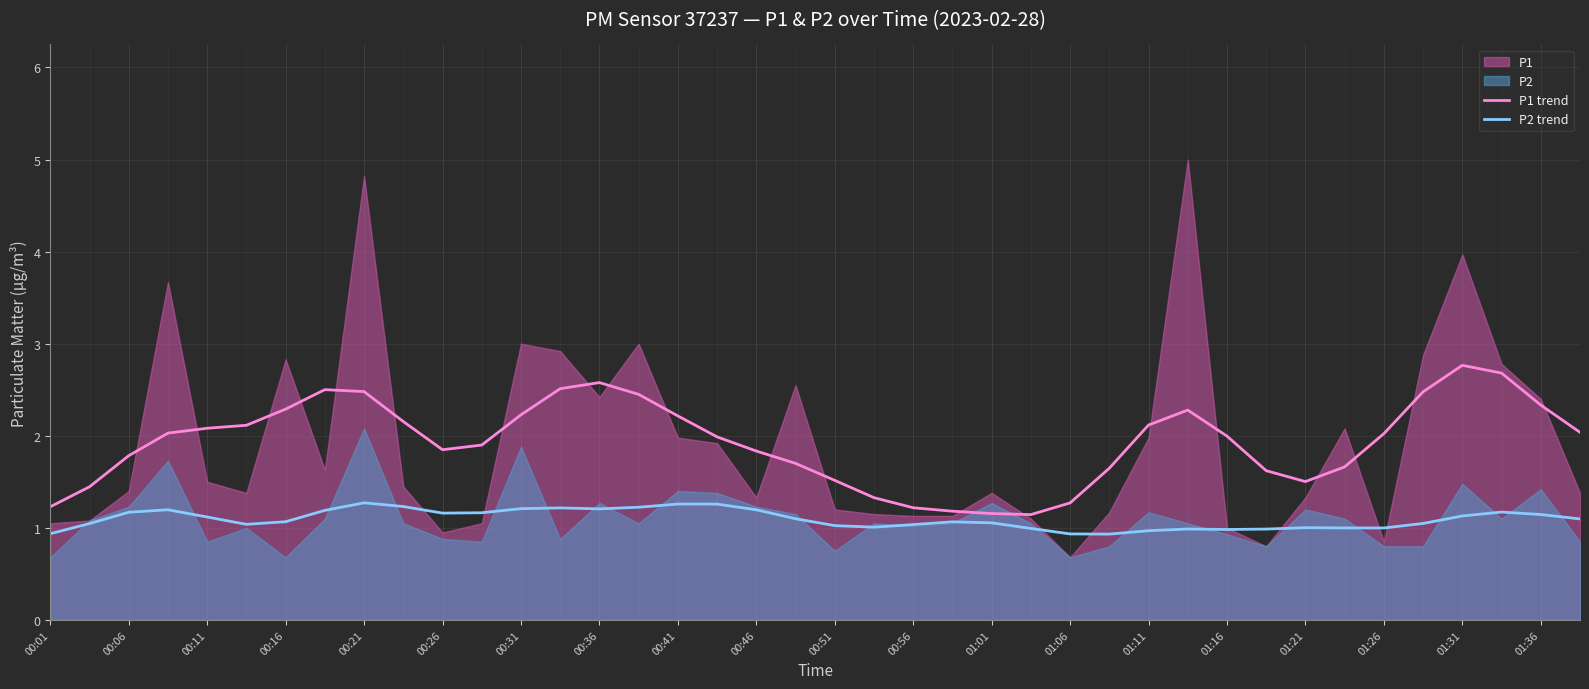

How many data points in P2 trend are less than 1?

10